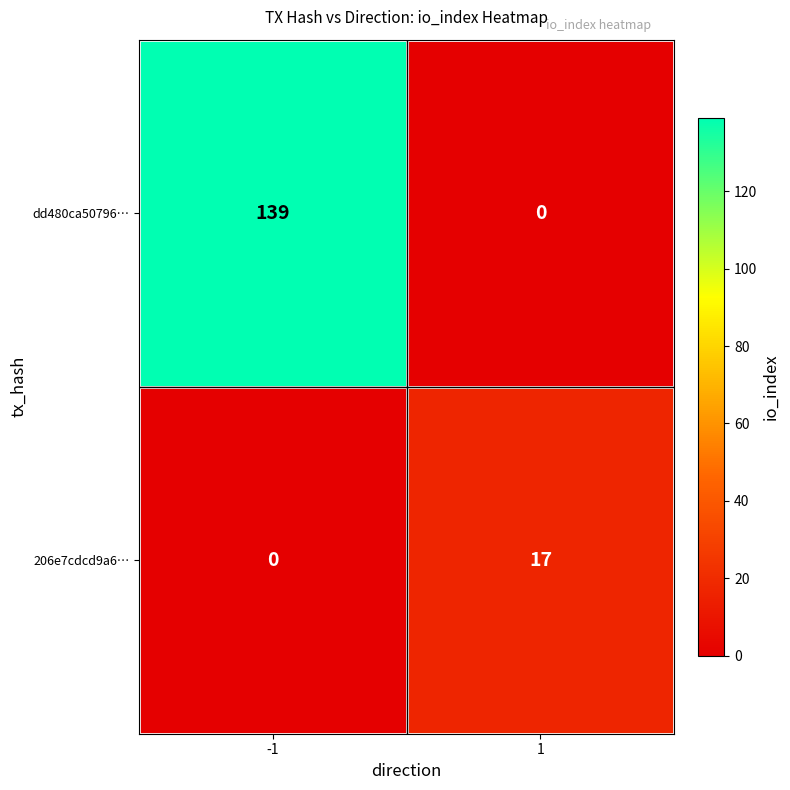

How many data points does each series have?

2